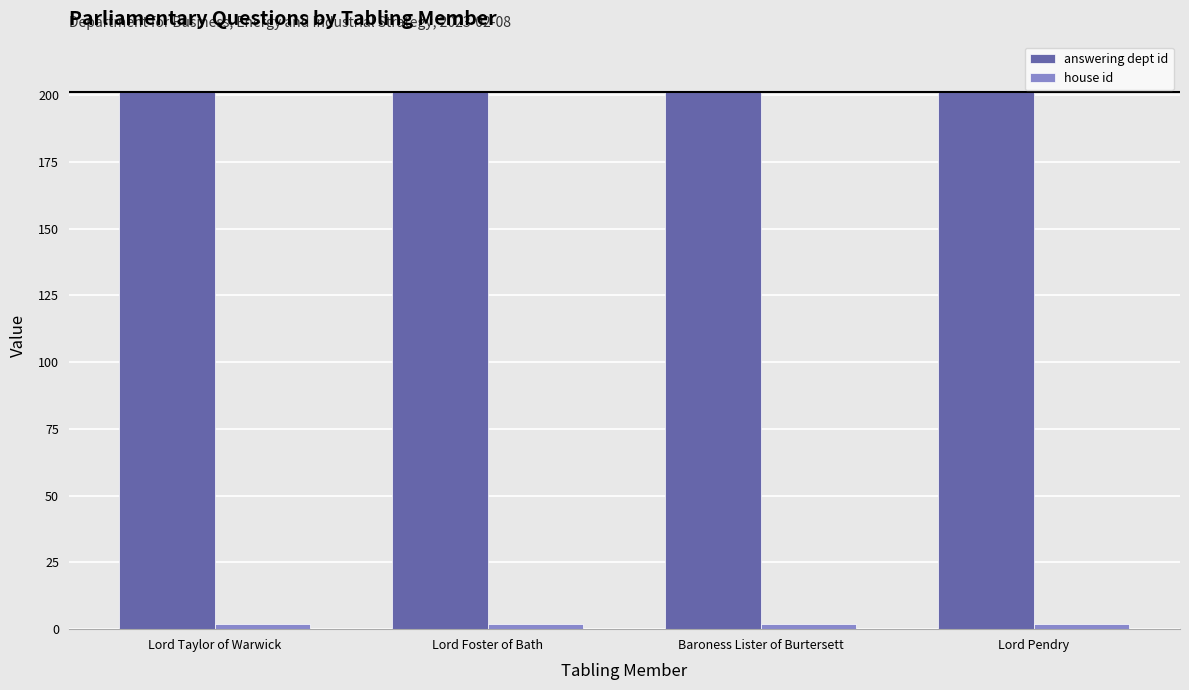

How many categories are shown in the chart?

4